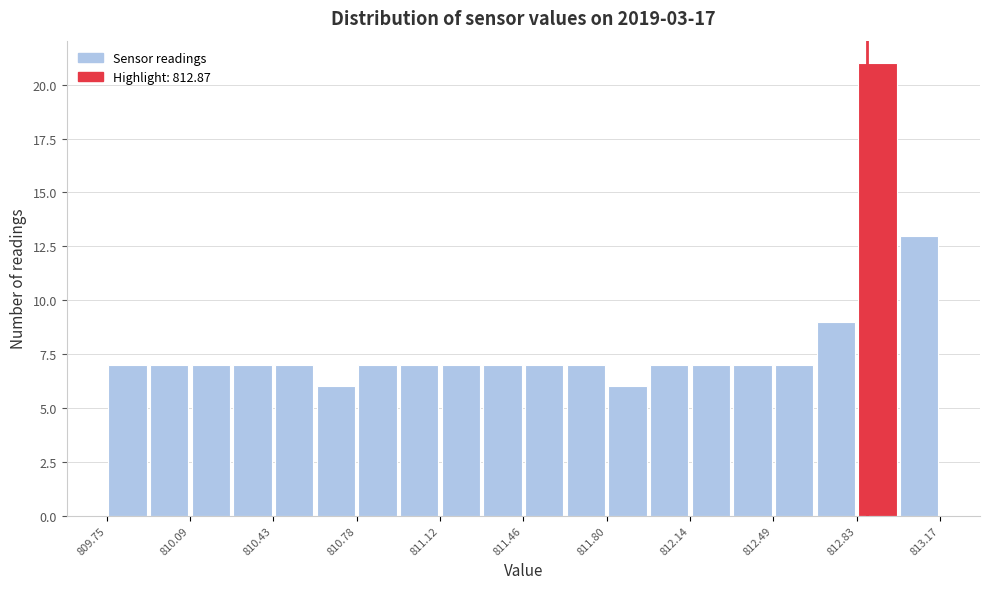

Read against the x-axis, roughly where is the centre of the tallest bar?

812.90